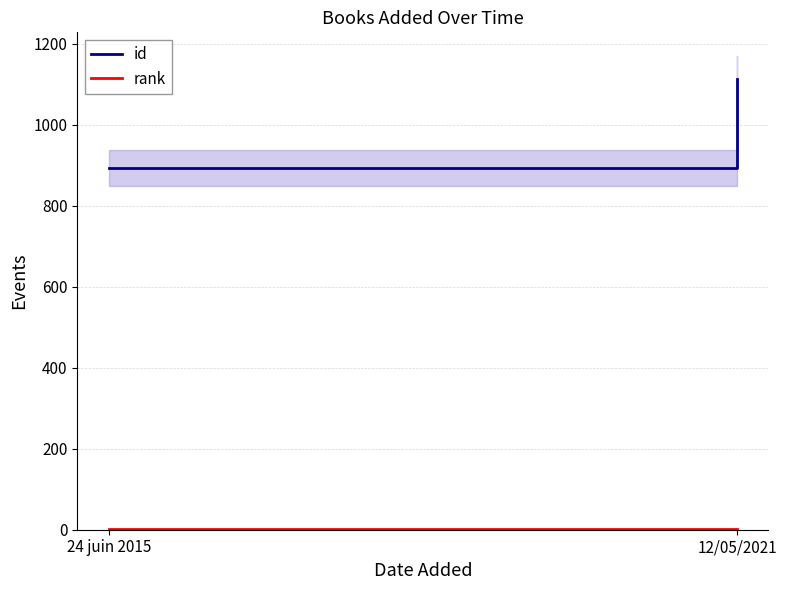

The value of rank at 24 juin 2015 is 2. True or false?

False